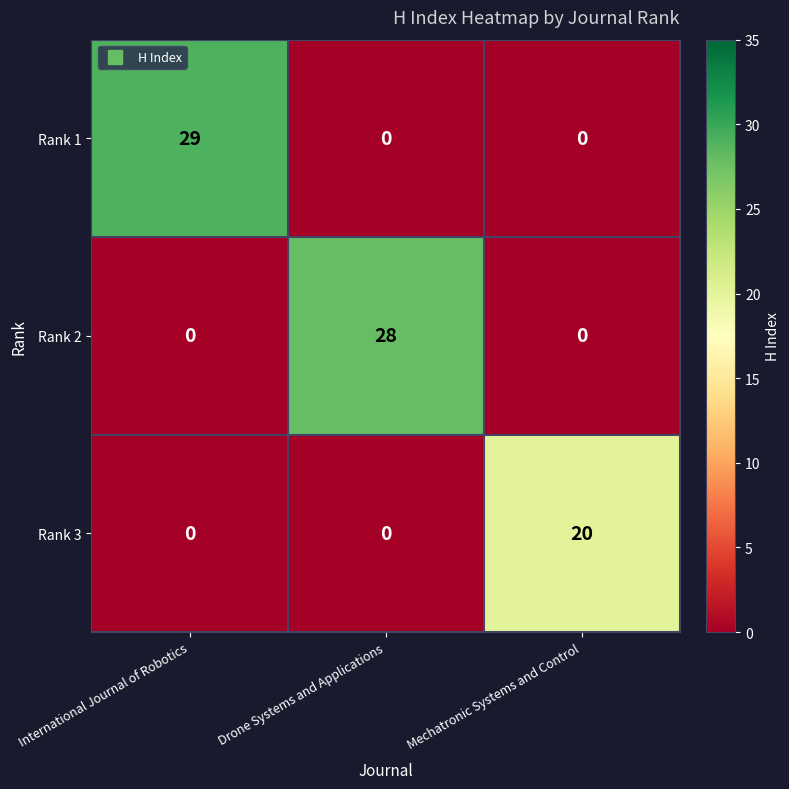

Is it true that Rank 2 equals 19 at International Journal of Robotics?

False